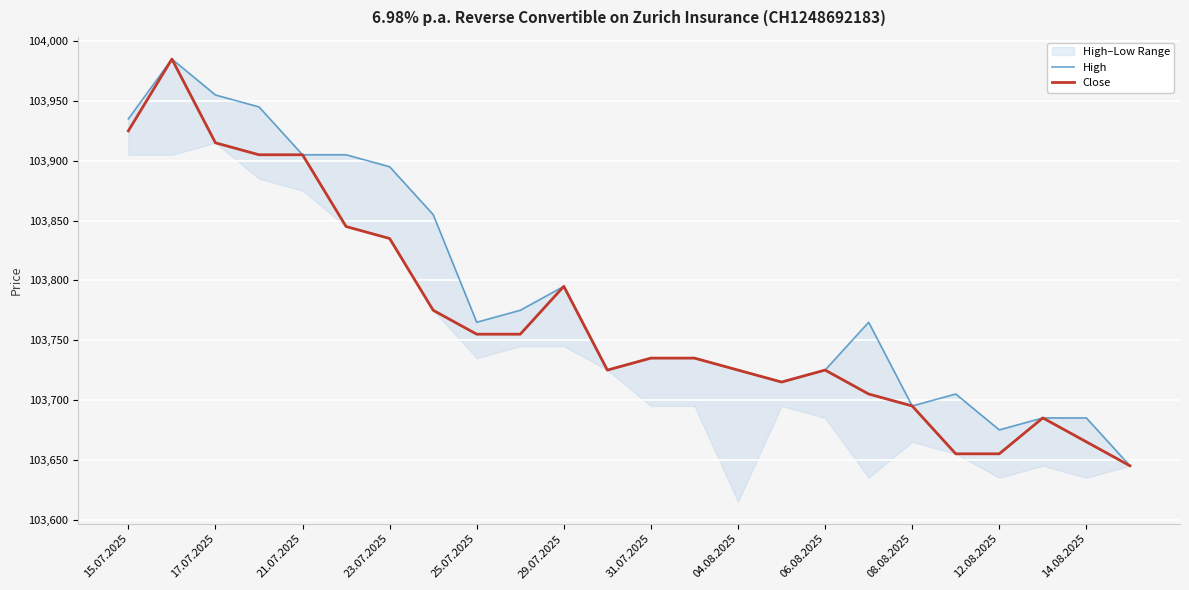

Is it true that Close equals 22940 at 14.08.2025?

False